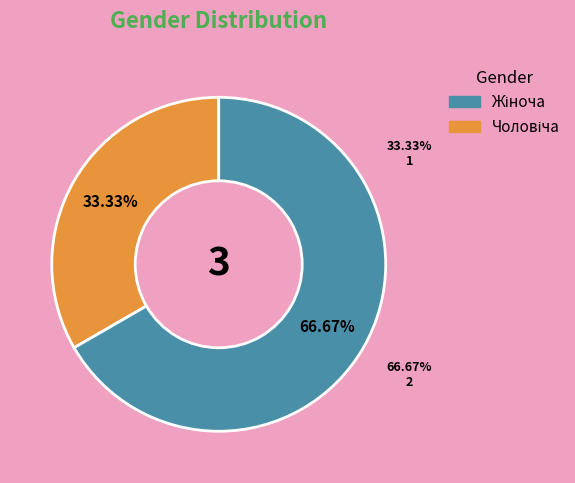

Which slice is the smallest?

Чоловіча